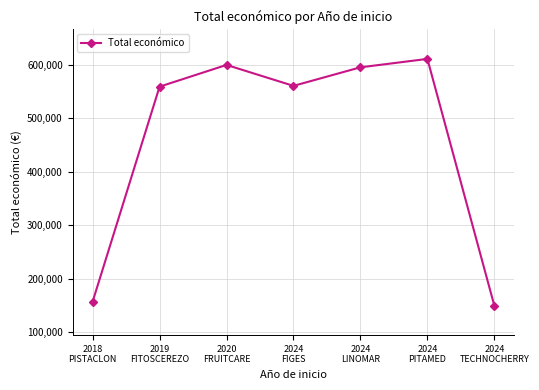

What is the label of the 2nd point from the left?

2019
FITOSCEREZO